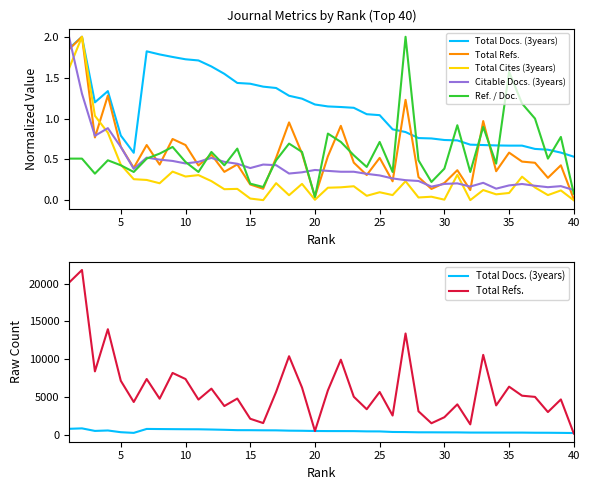

What is the value of the Total Refs. point at the 39th from the left?

4675.0